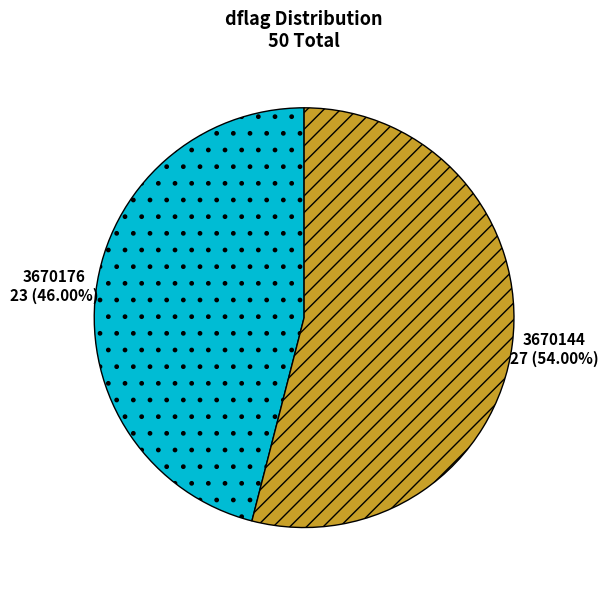

Is there any slice that represents more than half of the pie?

Yes